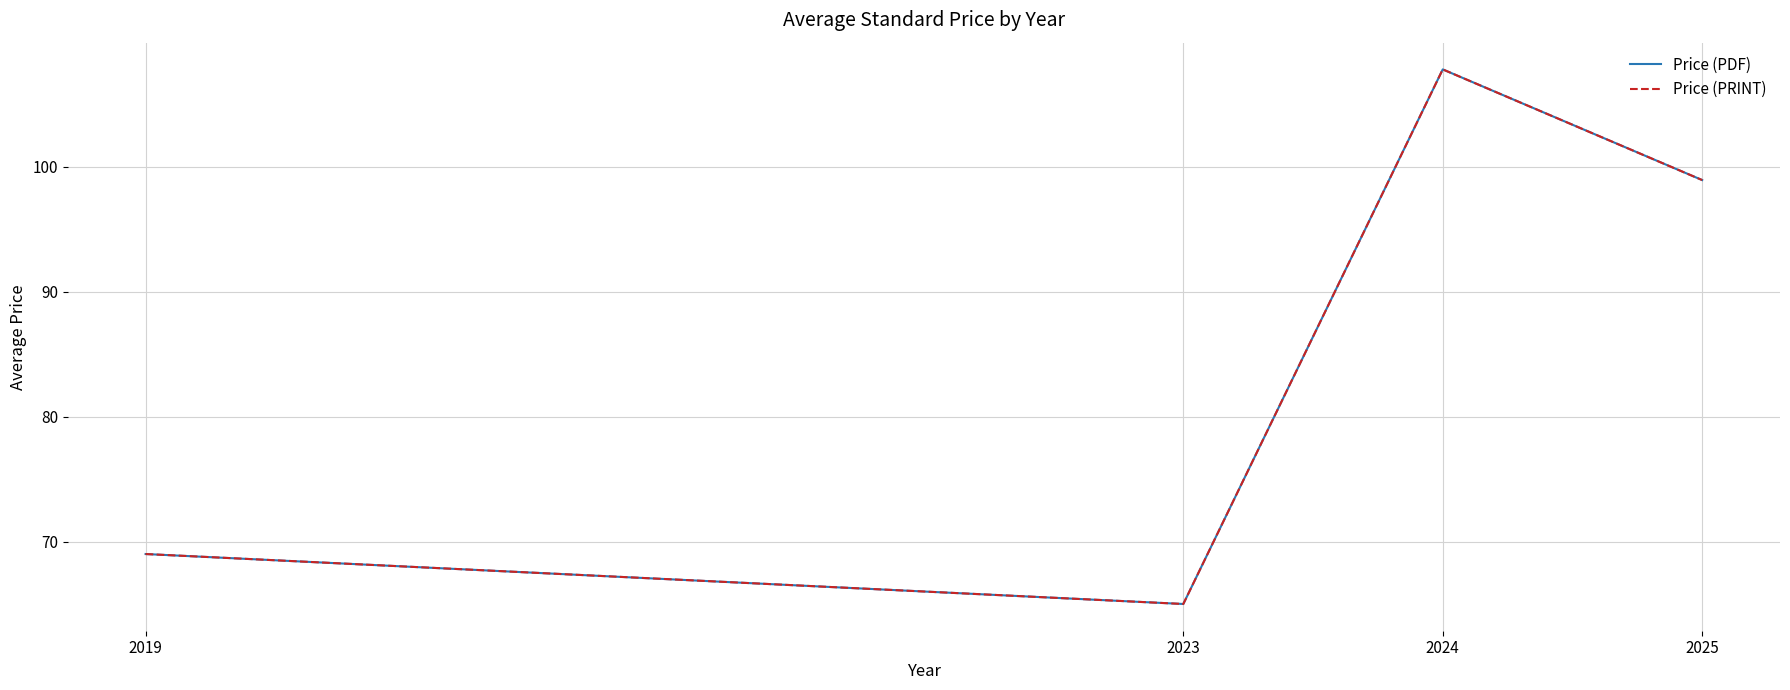

What value does the Price (PRINT) series have at 2025?

98.9